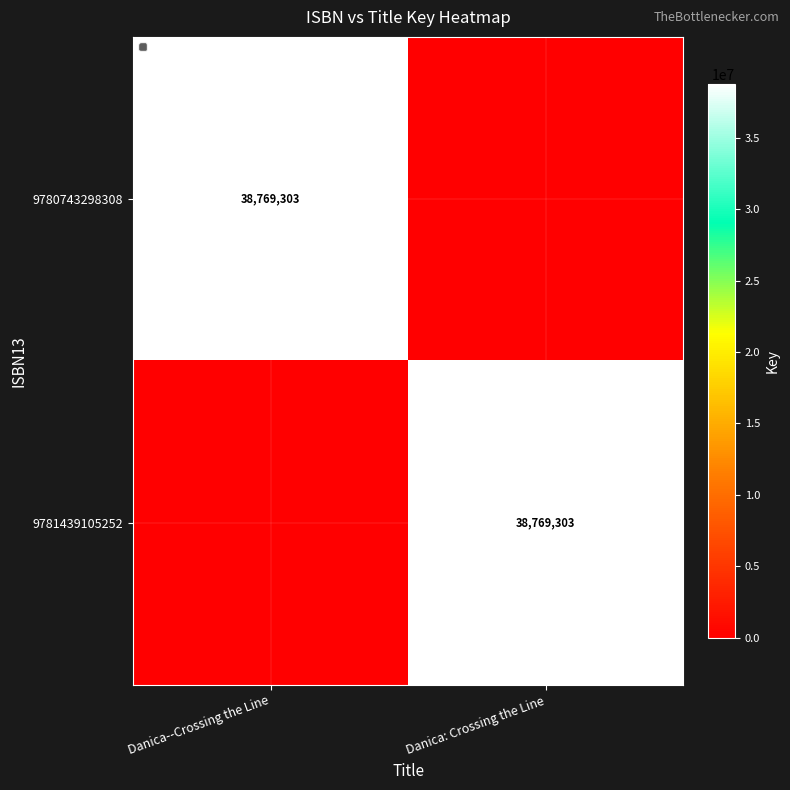

Is it true that 9781439105252 equals 8073533 at Danica: Crossing the Line?

False